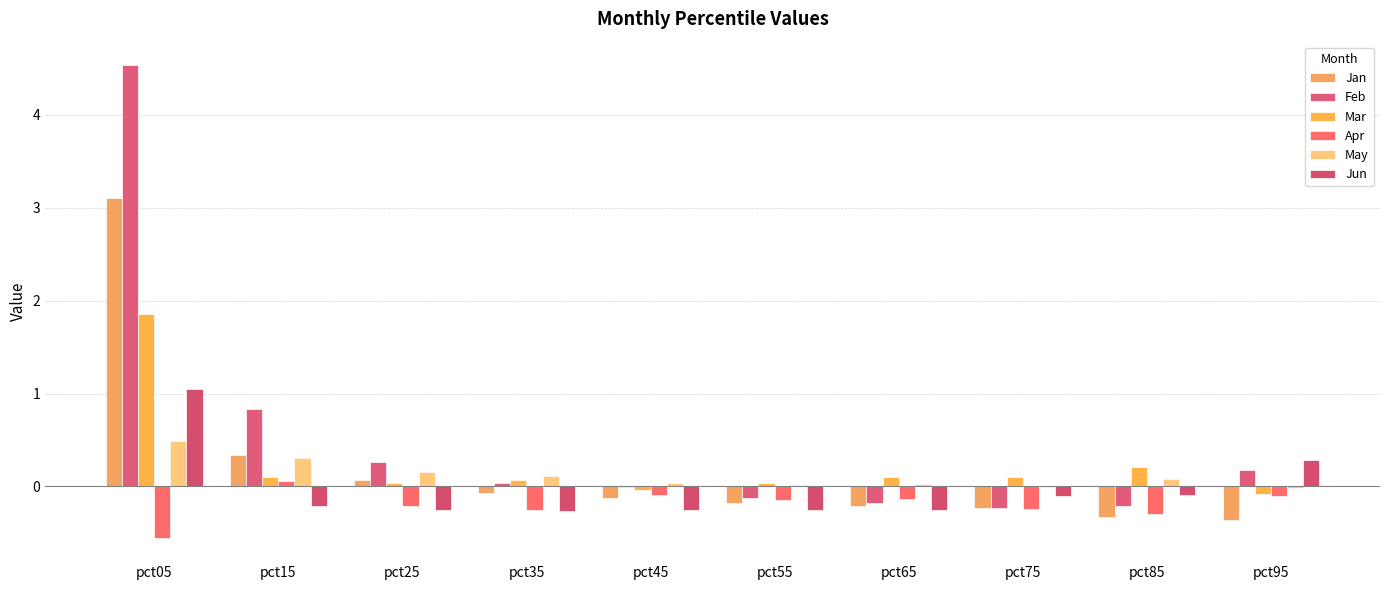

Are the bars grouped side by side (vs. stacked)?

Yes